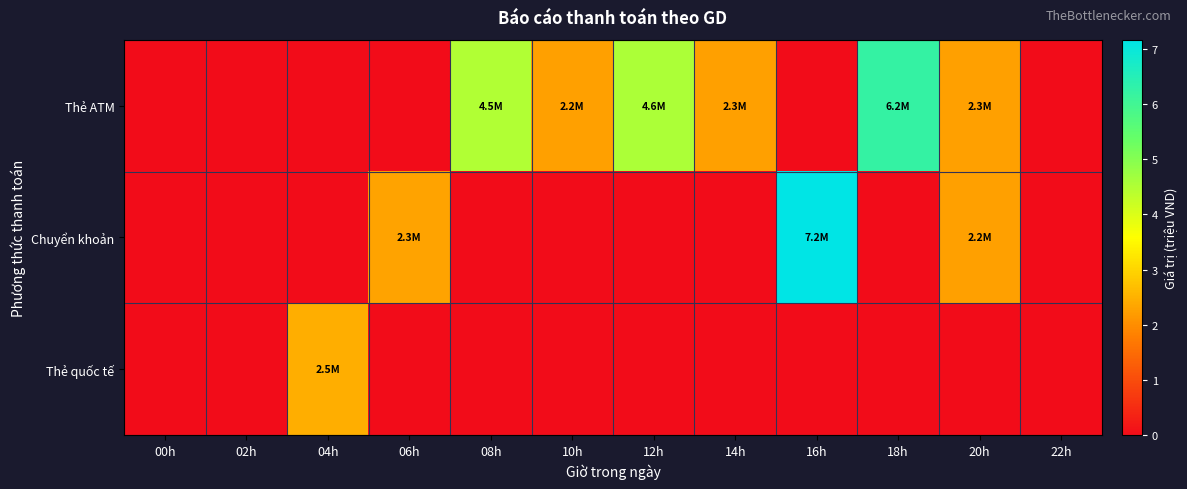

Reading left to right, transcribe all the data shown in this chart.

Thẻ ATM: 00h=0.0	02h=0.0	04h=0.0	06h=0.0	08h=4.5	10h=2.2	12h=4.6	14h=2.3	16h=0.0	18h=6.2	20h=2.3	22h=0.0
Chuyển khoản: 00h=0.0	02h=0.0	04h=0.0	06h=2.3	08h=0.0	10h=0.0	12h=0.0	14h=0.0	16h=7.2	18h=0.0	20h=2.2	22h=0.0
Thẻ quốc tế: 00h=0.0	02h=0.0	04h=2.5	06h=0.0	08h=0.0	10h=0.0	12h=0.0	14h=0.0	16h=0.0	18h=0.0	20h=0.0	22h=0.0